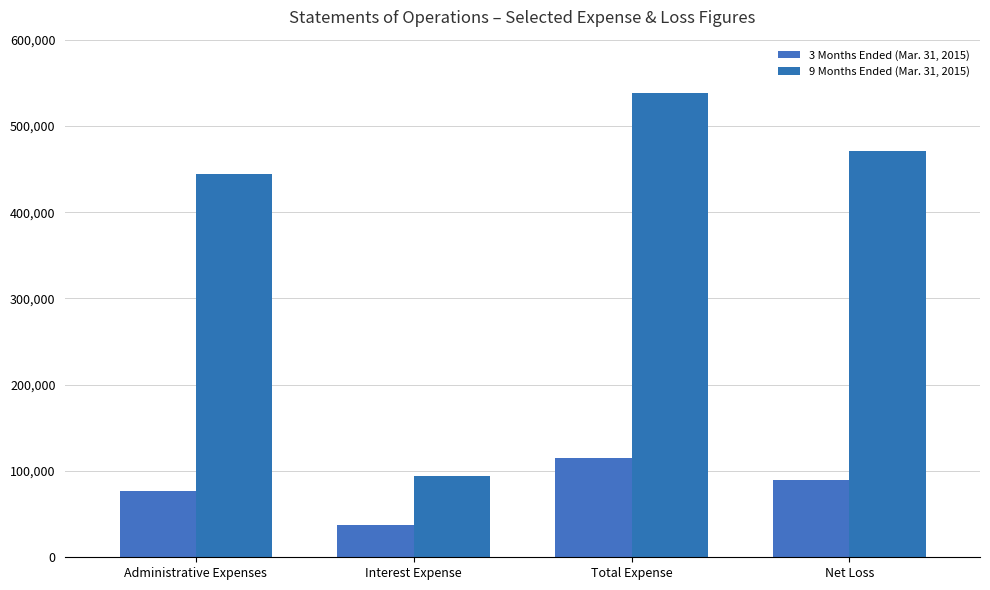

What is the value of the 9 Months Ended (Mar. 31, 2015) bar at the 1st from the left?

444743